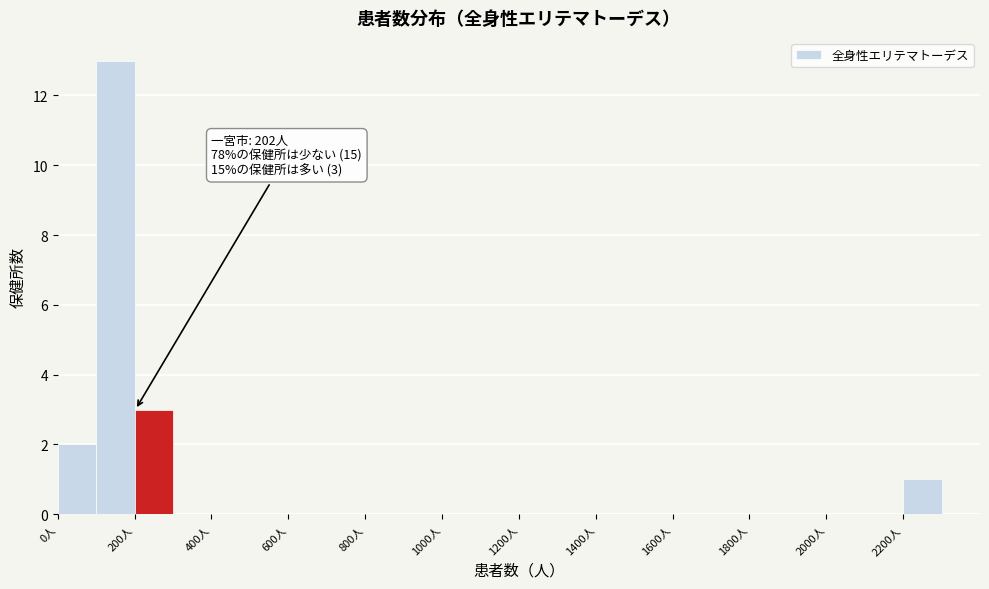

Which range on the x-axis has the tallest bar?

100 to 200